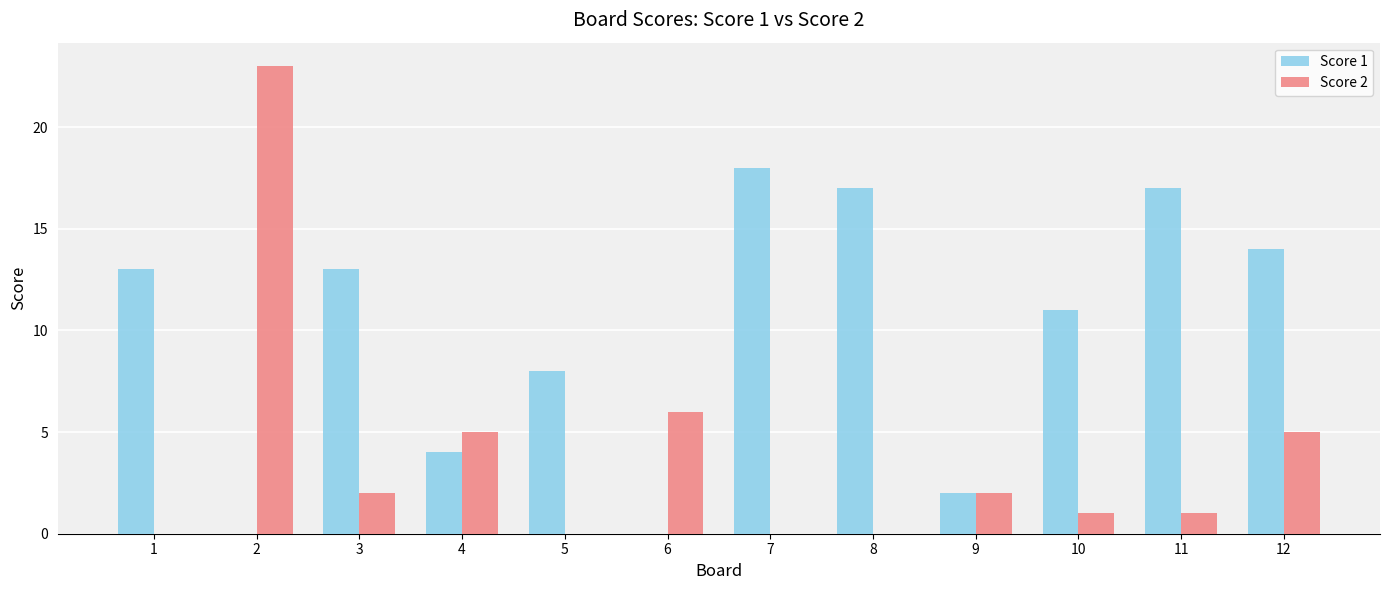

Count the number of data series in this chart.

2